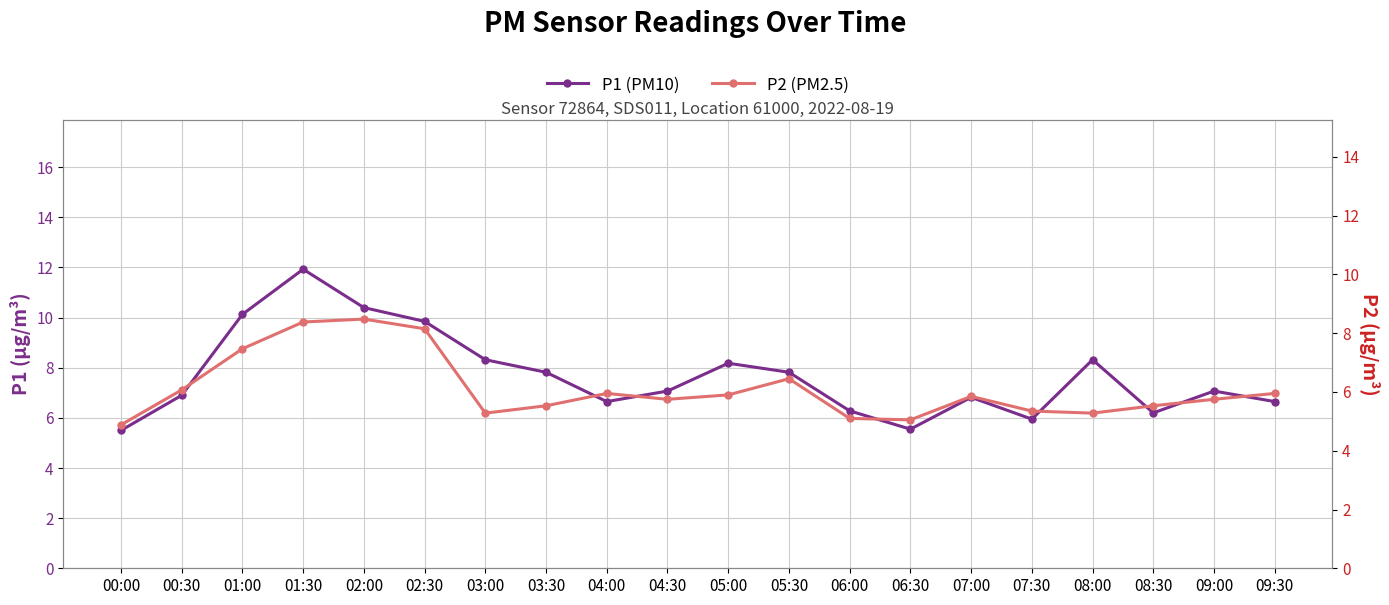

In P1 (PM10), how many points are higher than both neighbors (excluding endpoints)?

5